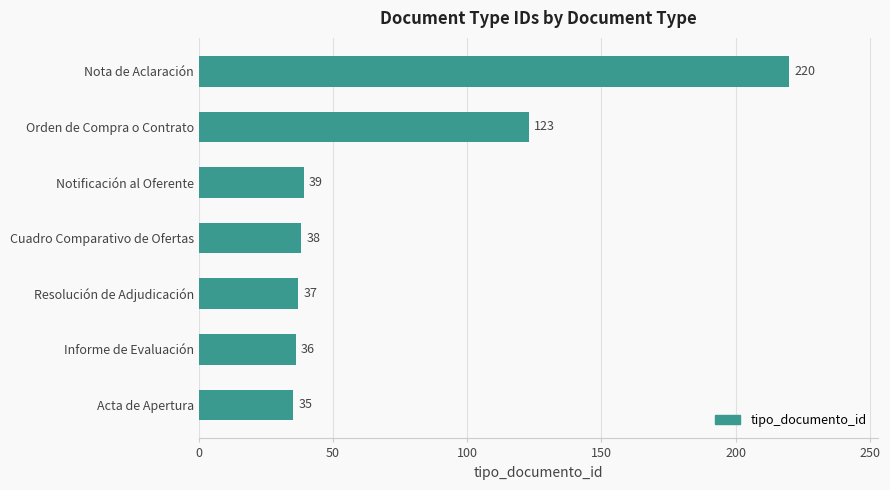

How many bars are there in total?

7